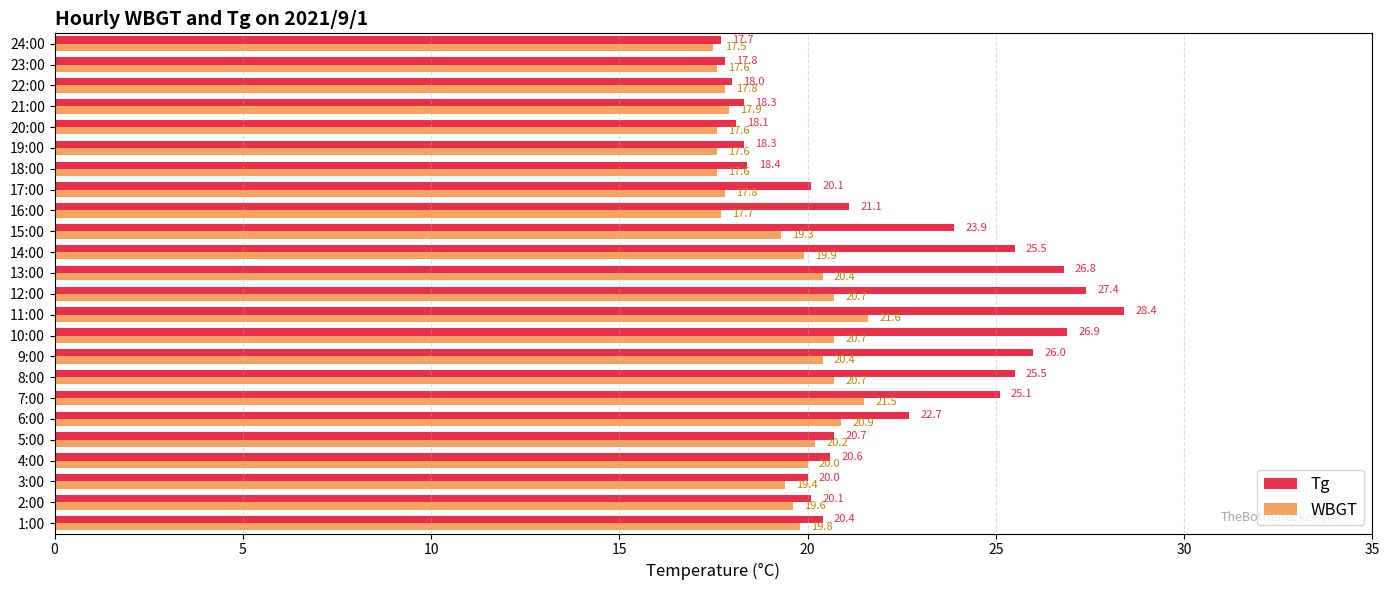

What are all the series names shown in the legend?

Tg, WBGT